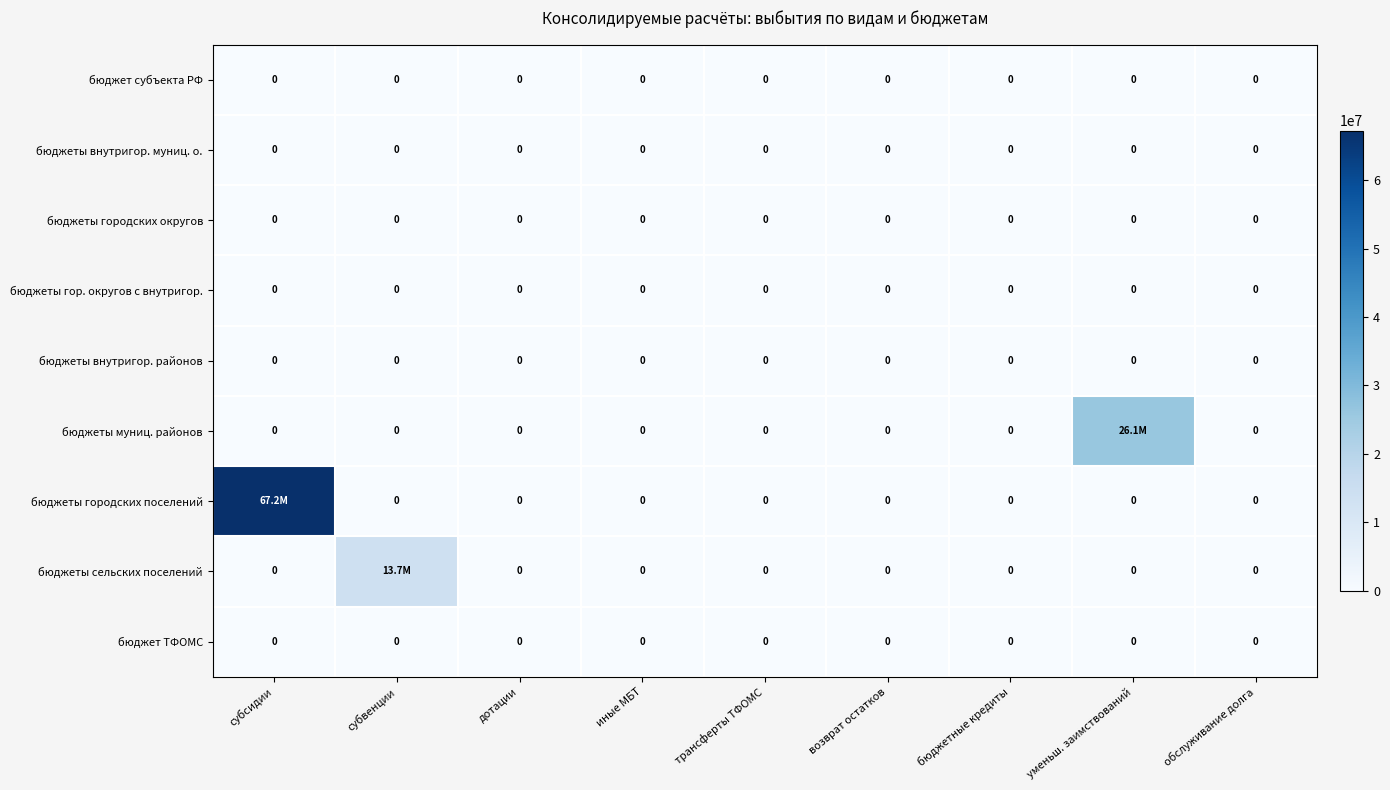

True or false: бюджеты гор. округов с внутригор. has a value of 0.0 at трансферты ТФОМС.

True